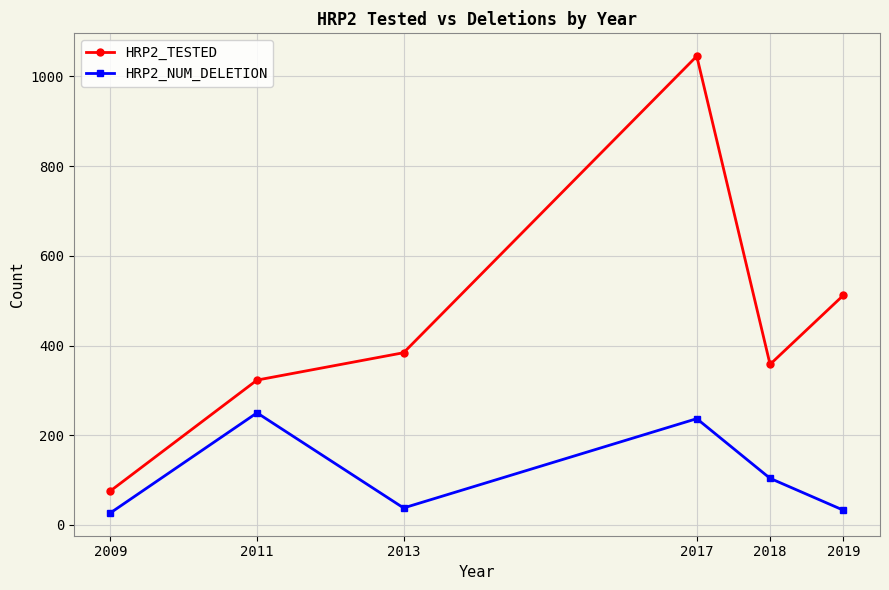

What value does the HRP2_TESTED series have at 2018?

358